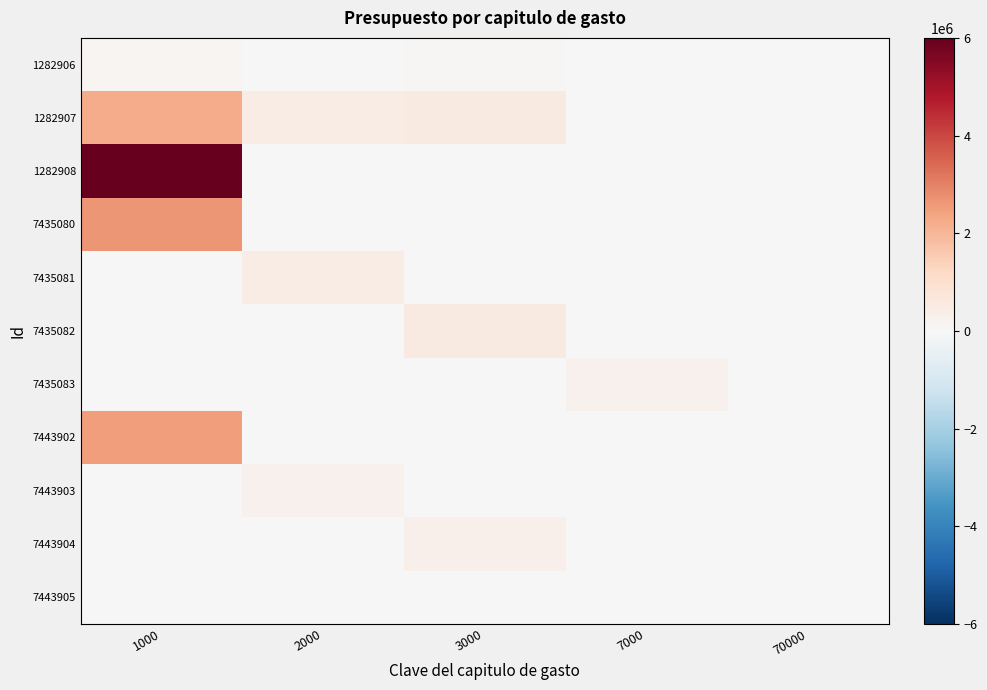

What is the difference between the highest and lowest values at 7000?

250000.0